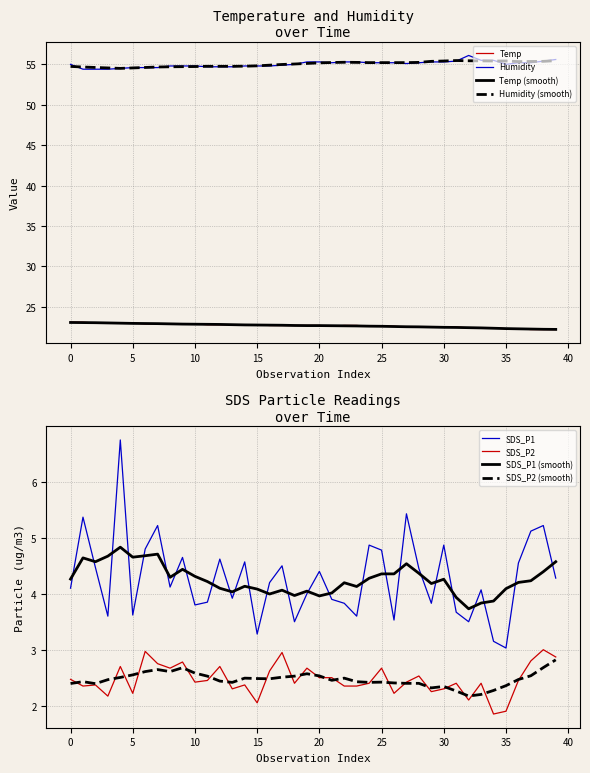

True or false: Temp and SDS_P1 intersect in this chart.

False